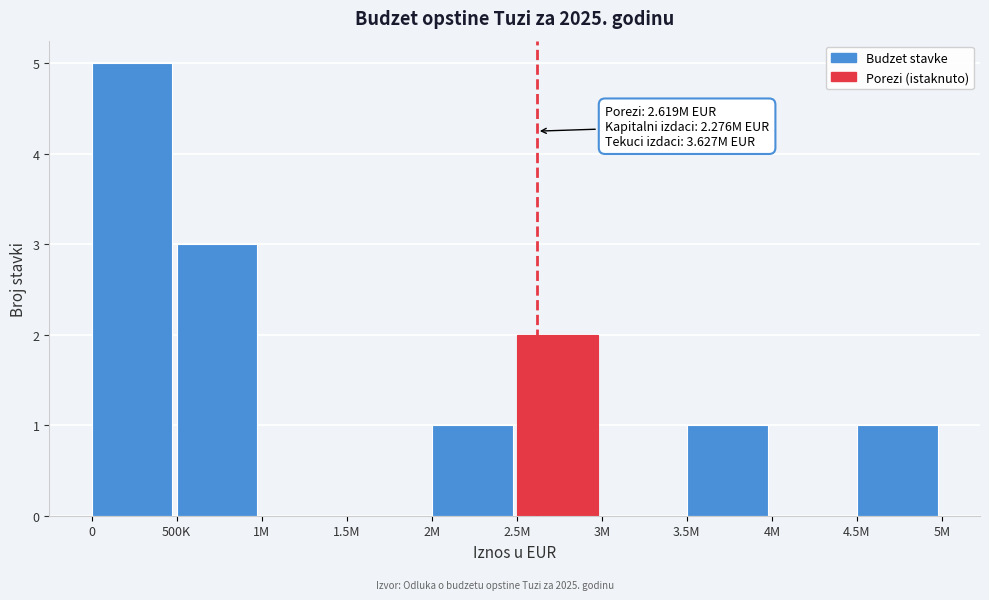

Reading right to left, extract all data points from this chart.

4.5M=1	4M=0	3.5M=1	3M=0	2.5M=2	2M=1	1.5M=0	1M=0	500K=3	0=5